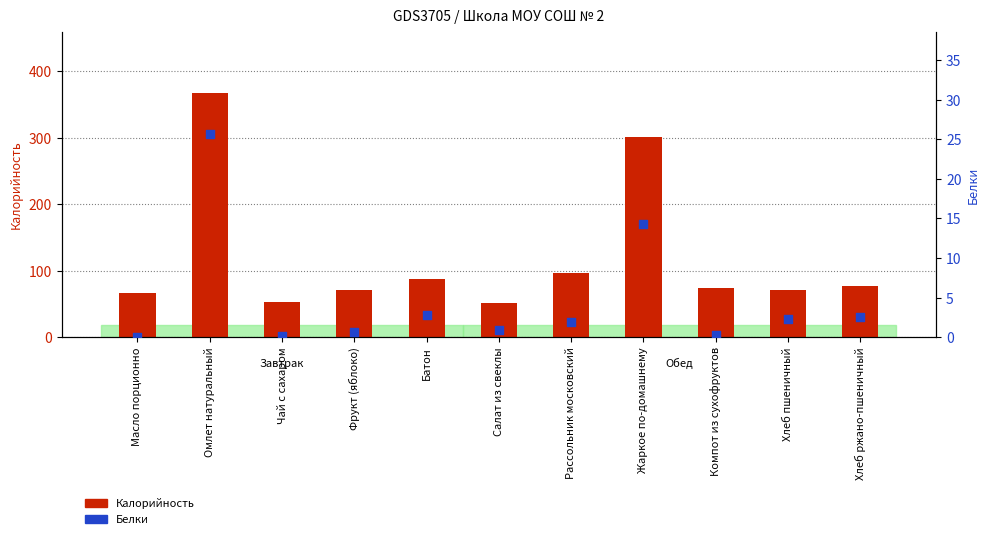

What are all the series names shown in the legend?

Калорийность, Белки